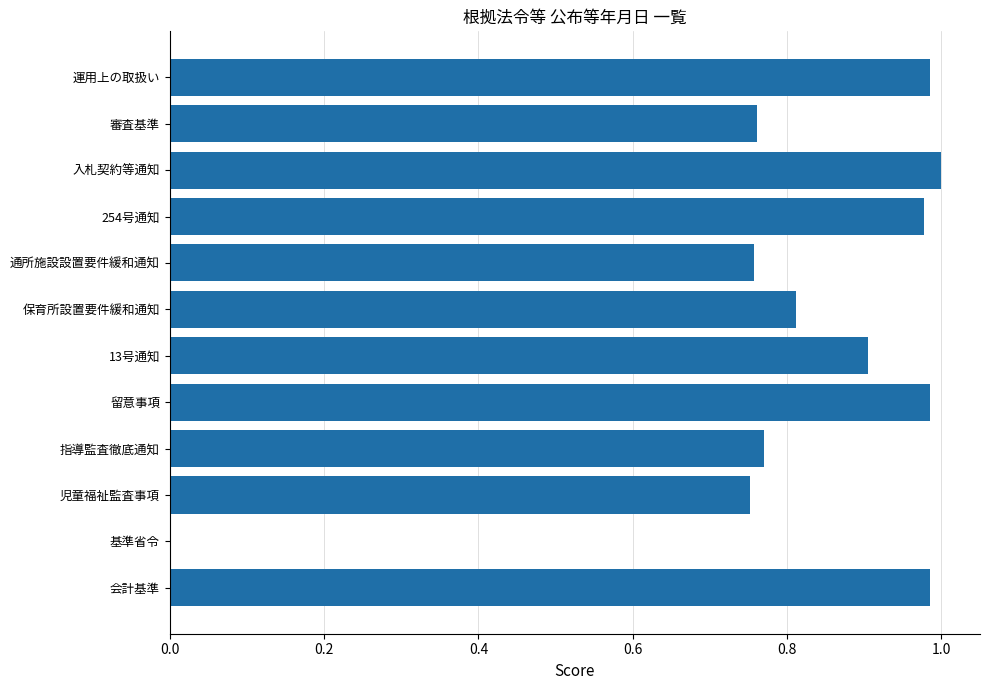

Are the bars horizontal?

Yes